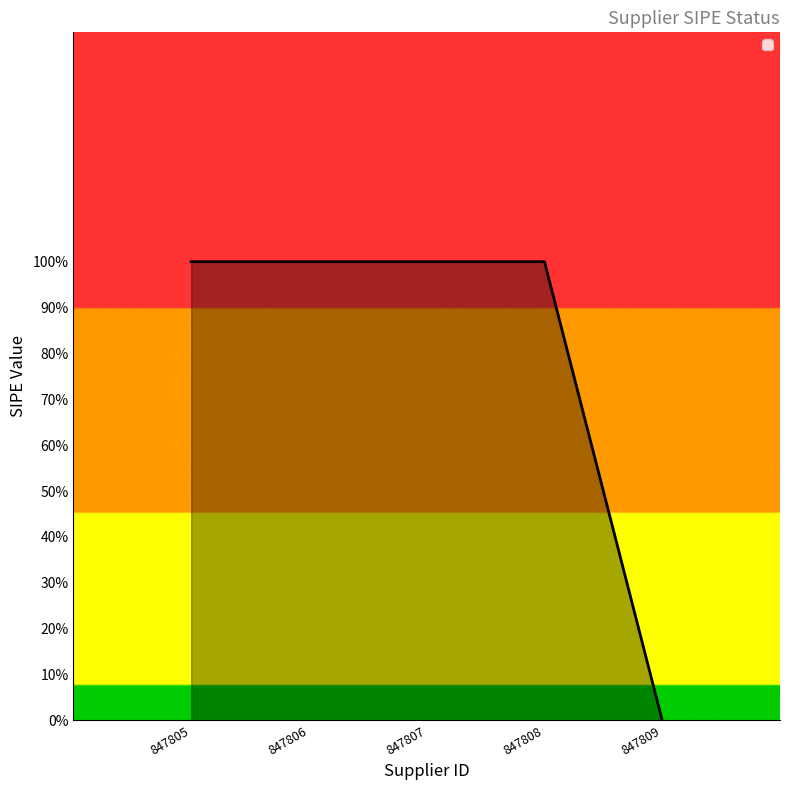

Is this an area chart (filled region under the line)?

Yes